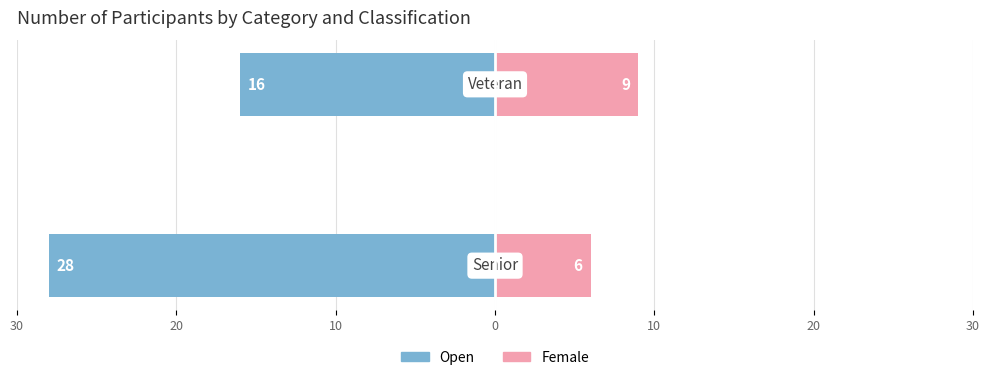

What is the approximate value of Female at 30?

6